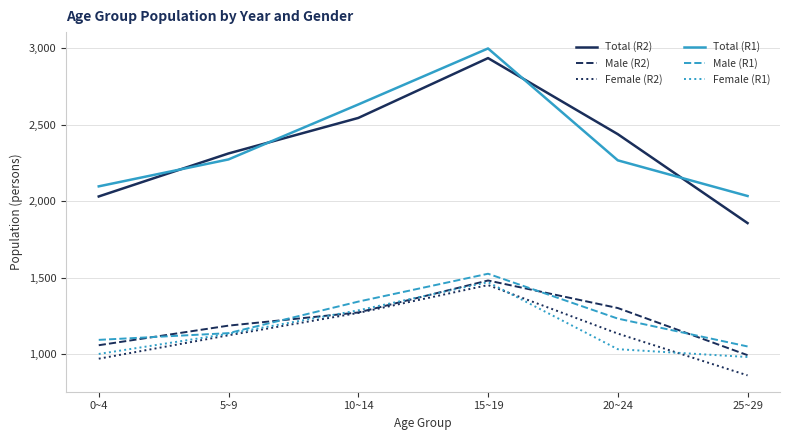

What is the difference between the maximum and minimum values in the Female (R1) series?

489